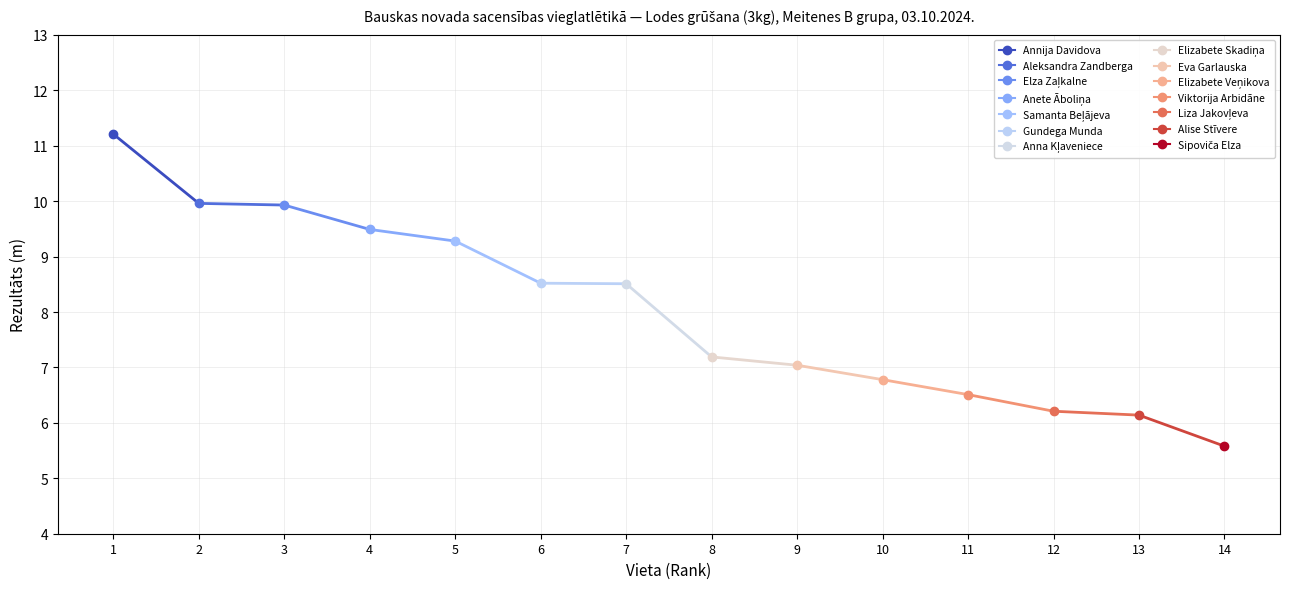

Where is the data nearest to the value 8?

Anna Kļaveniece